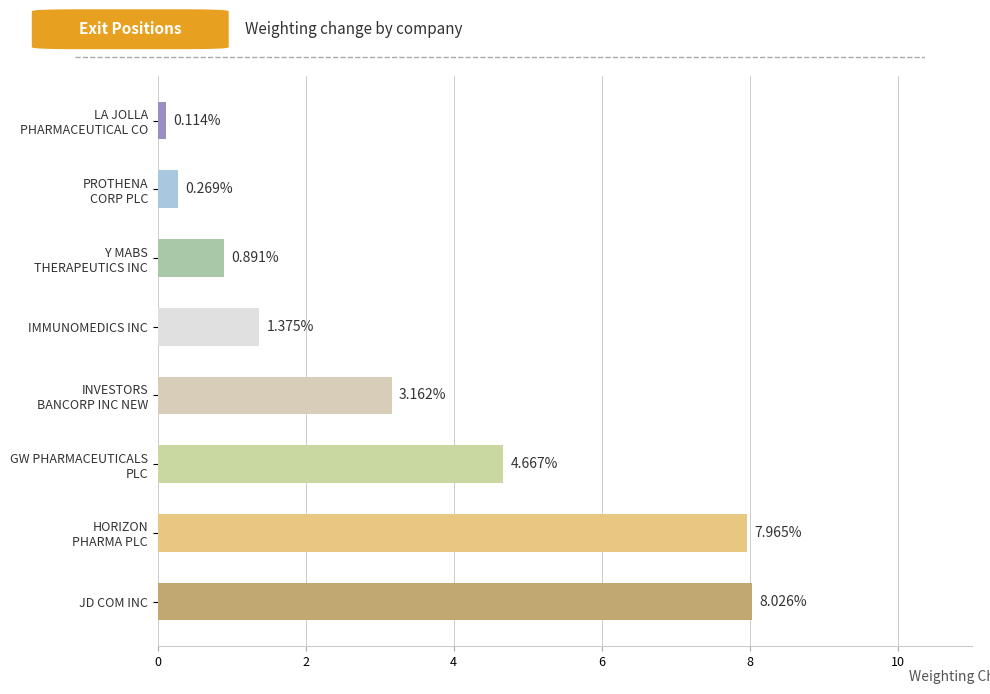

What is the sum of all values?

26.5